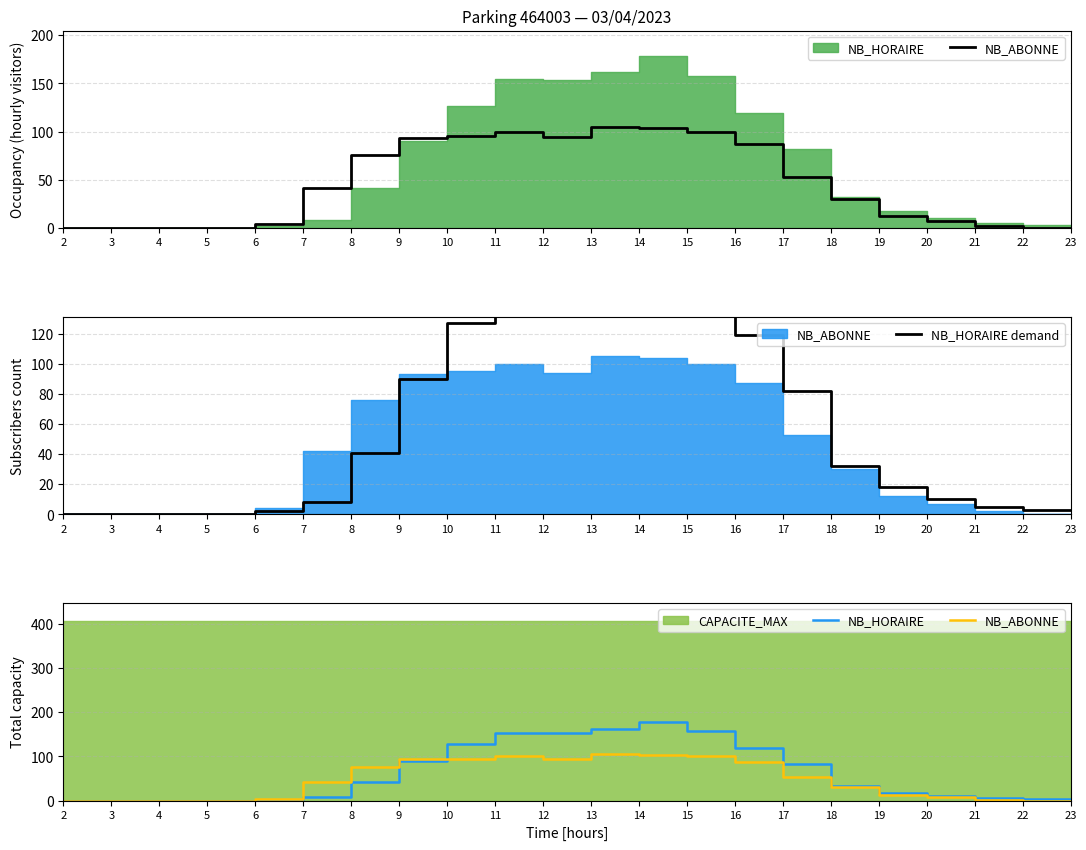

What is the total value across all series at 20?

27